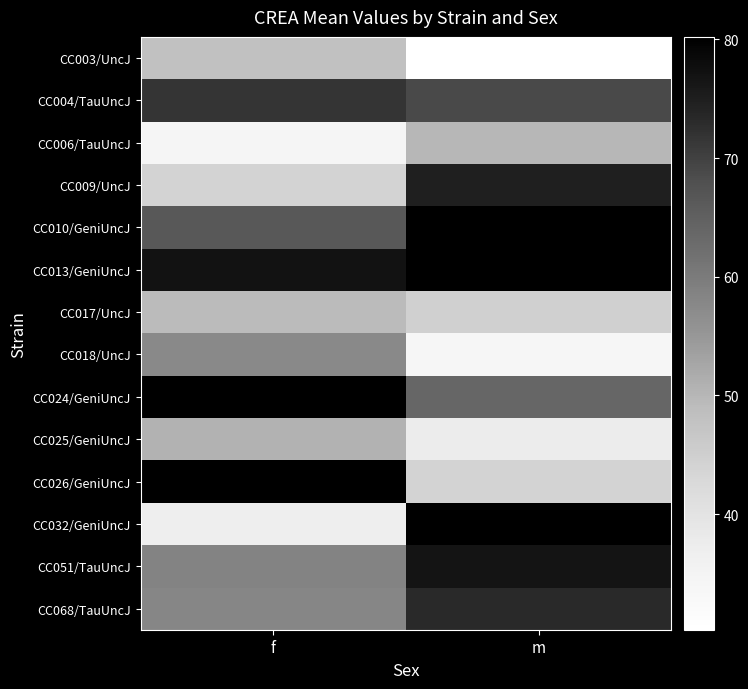

At how many categories does at least one series exceed 51?

2